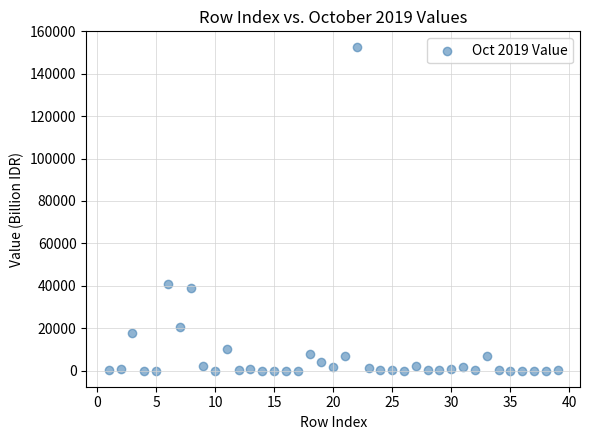

What Y value in the scatter plot is closest to 76206?

40851.8